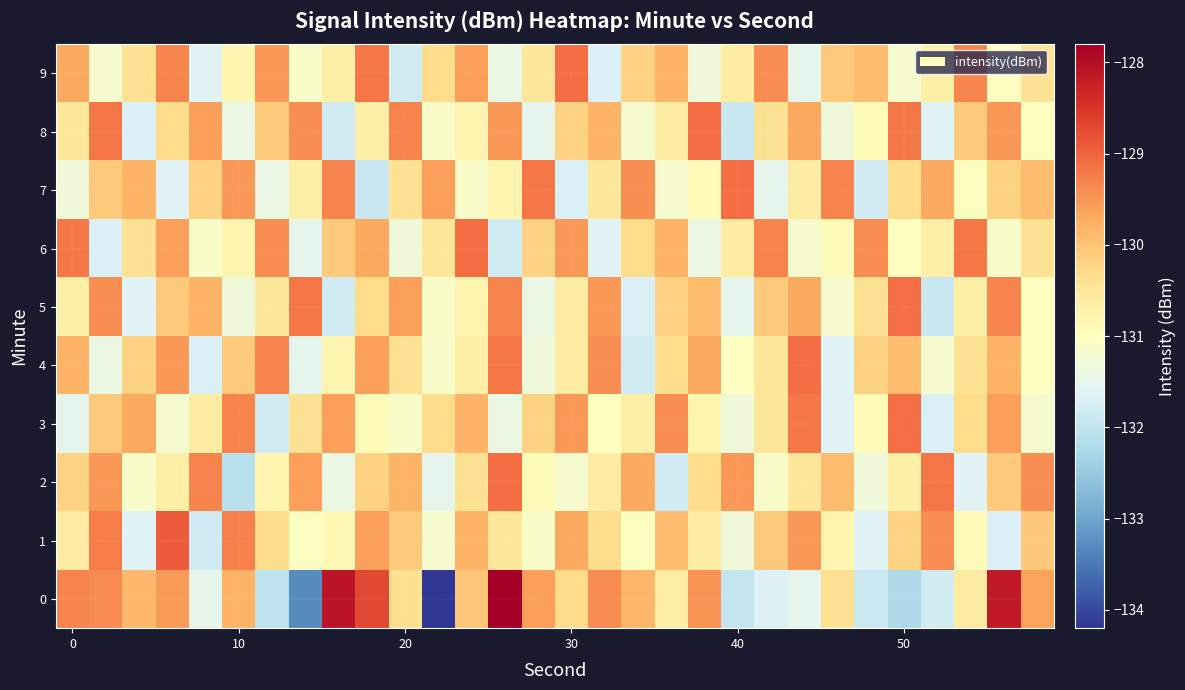

What is the maximum value shown in the chart?

-127.8